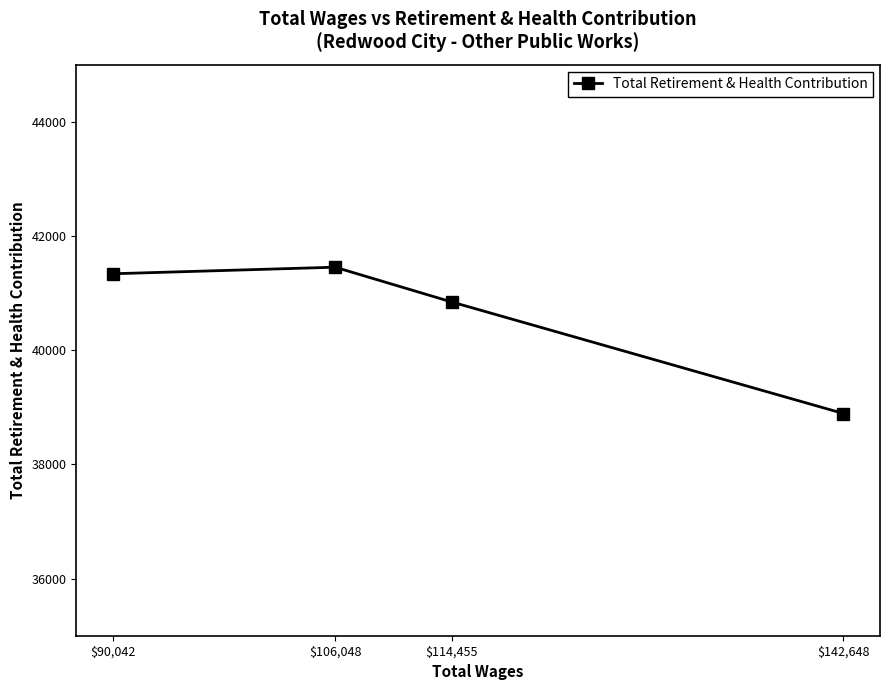

What is the sum of the values at $114,455 and $142,648?

79737